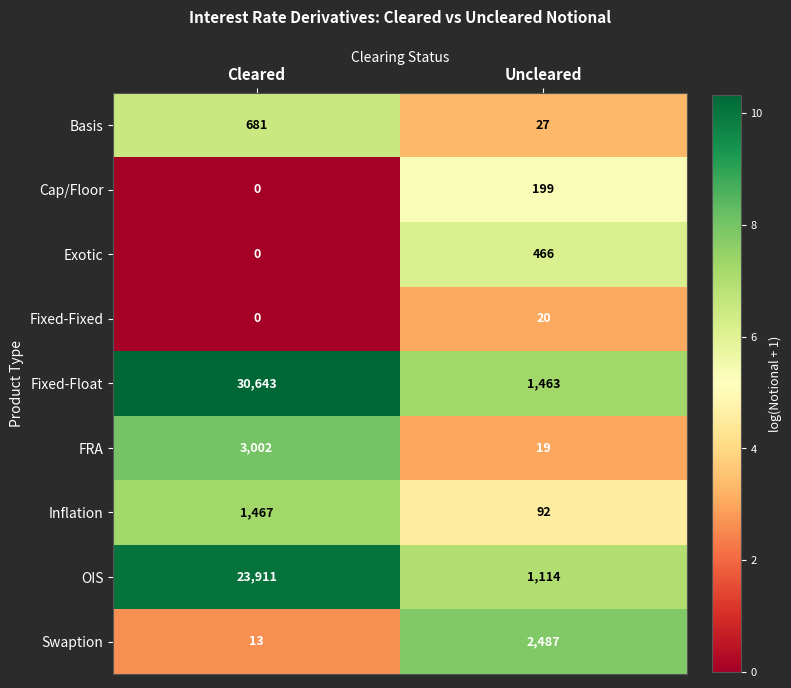

The Inflation series shows 1467 at Cleared. True or false?

True